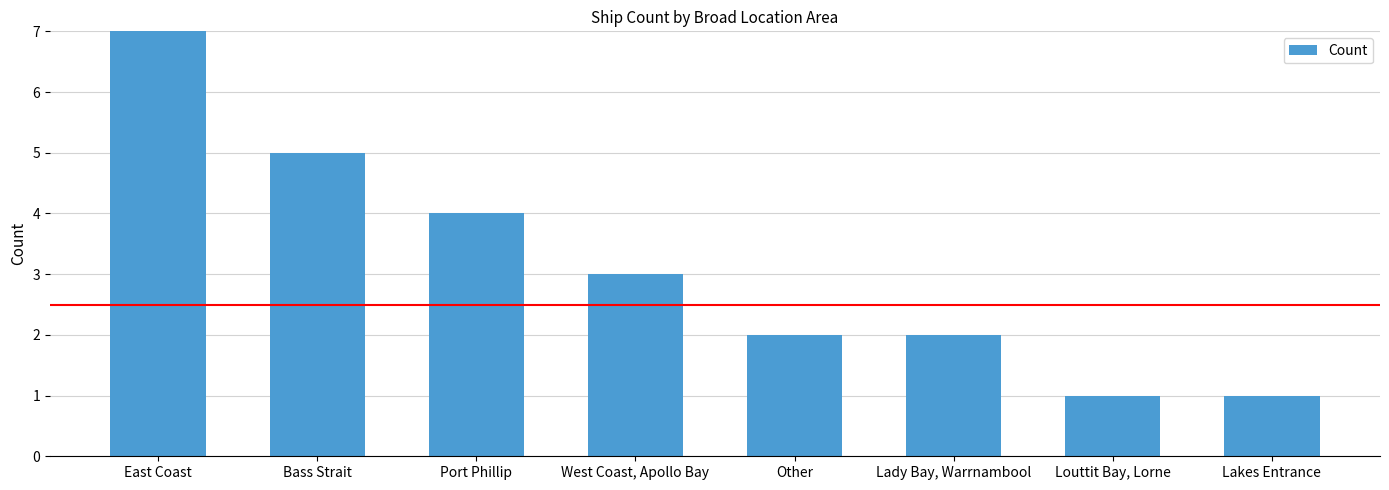

How many values are below 3?

4